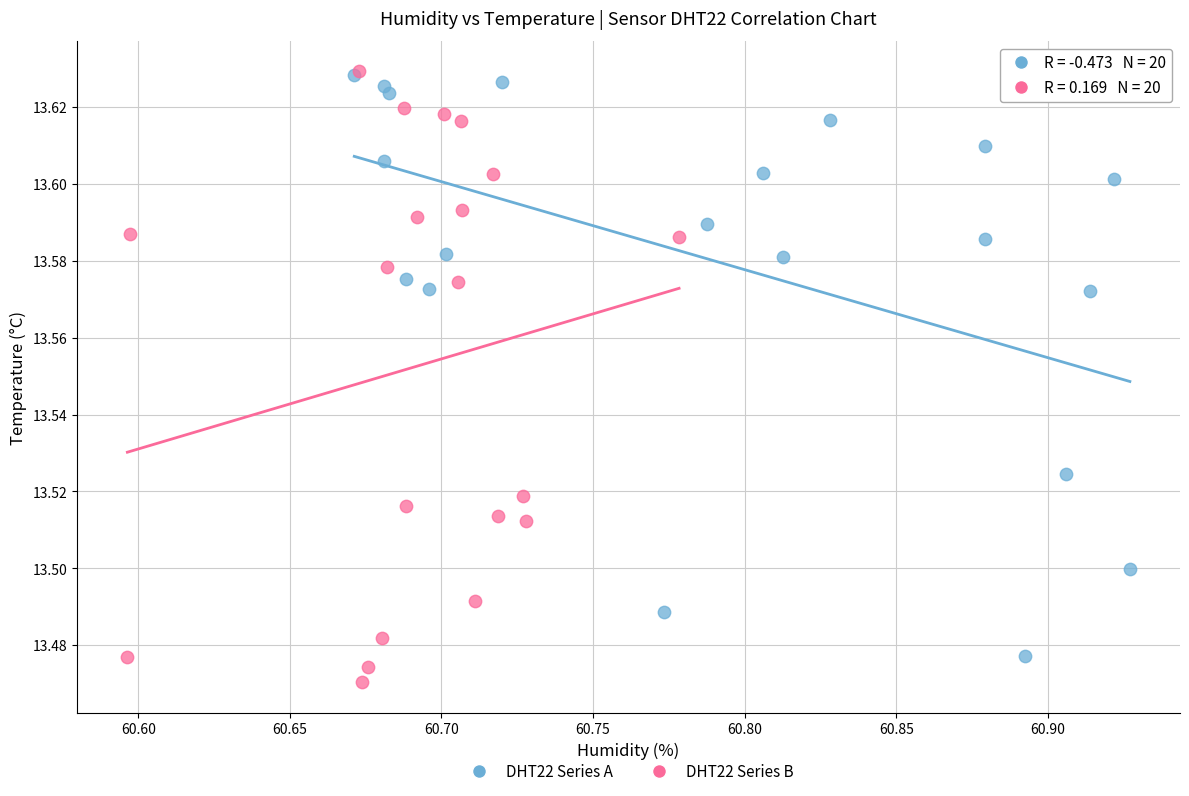

What are all the series names shown in the legend?

DHT22 Series A, DHT22 Series B